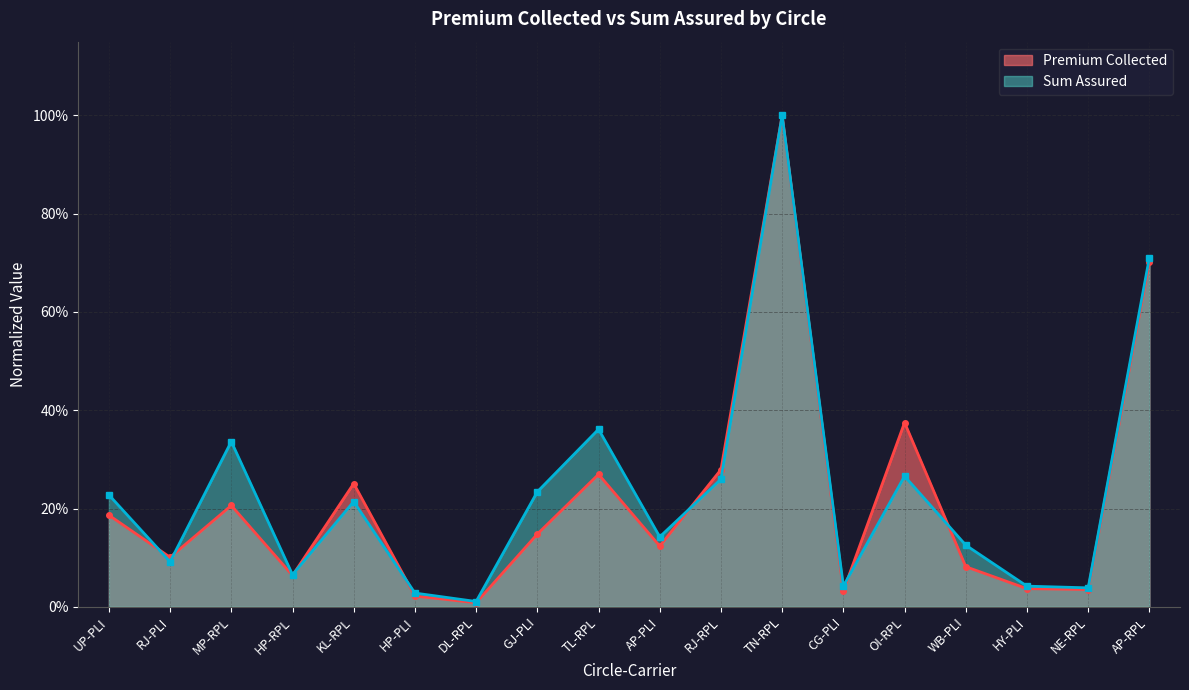

Where do Premium Collected and Sum Assured first cross each other?

UP-PLI and RJ-PLI